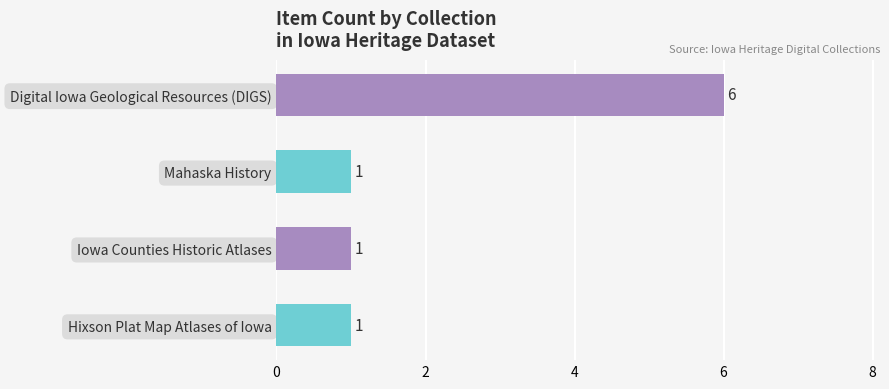

How many bars are there in total?

4